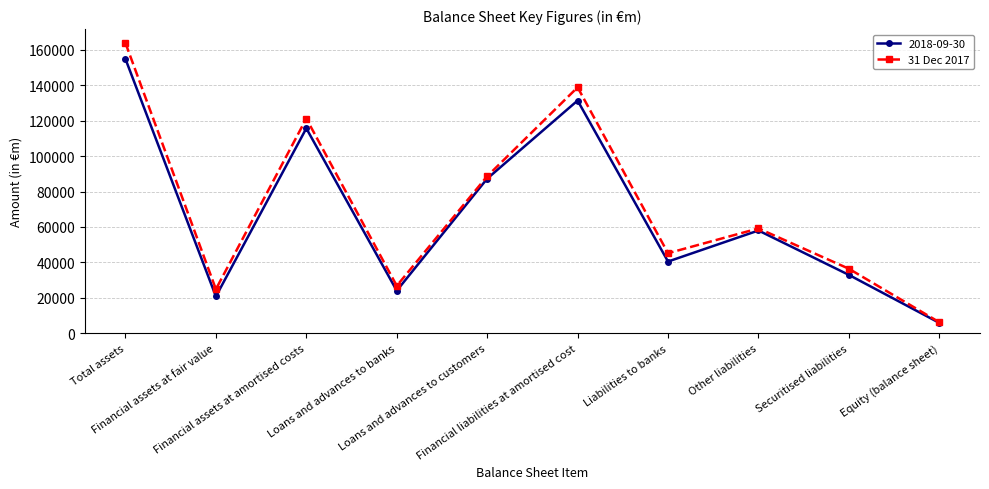

True or false: 2018-09-30 has more than 0 interior local peaks.

True